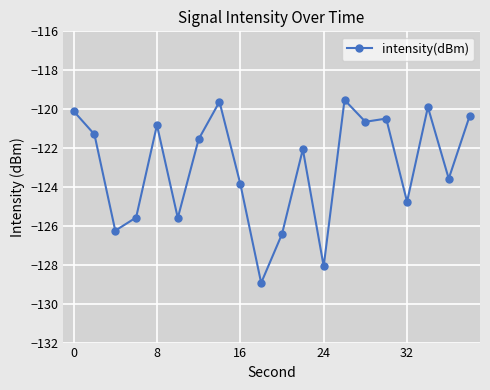

What is the value of the 5th point from the left?

-120.8